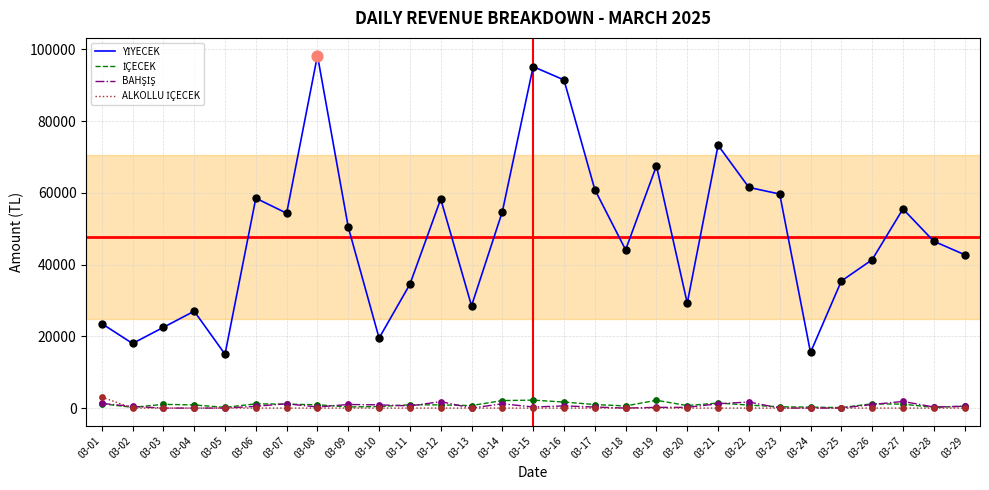

At which category does the chart reach its peak across all series?

03-08